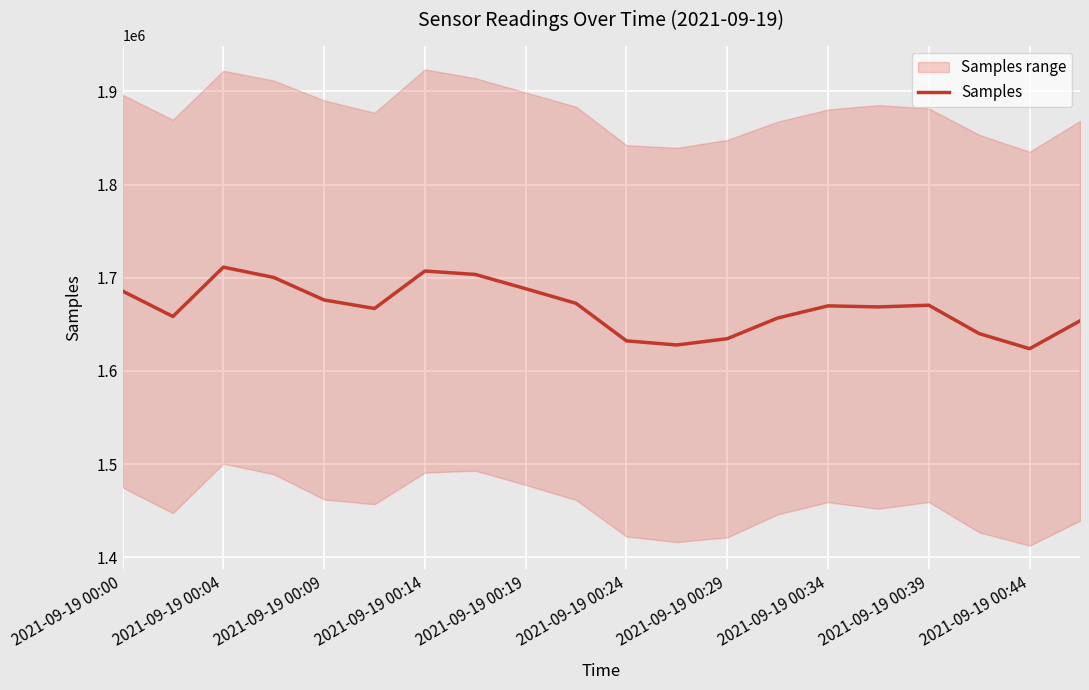

What is the difference between the second highest and minimum values?

83355